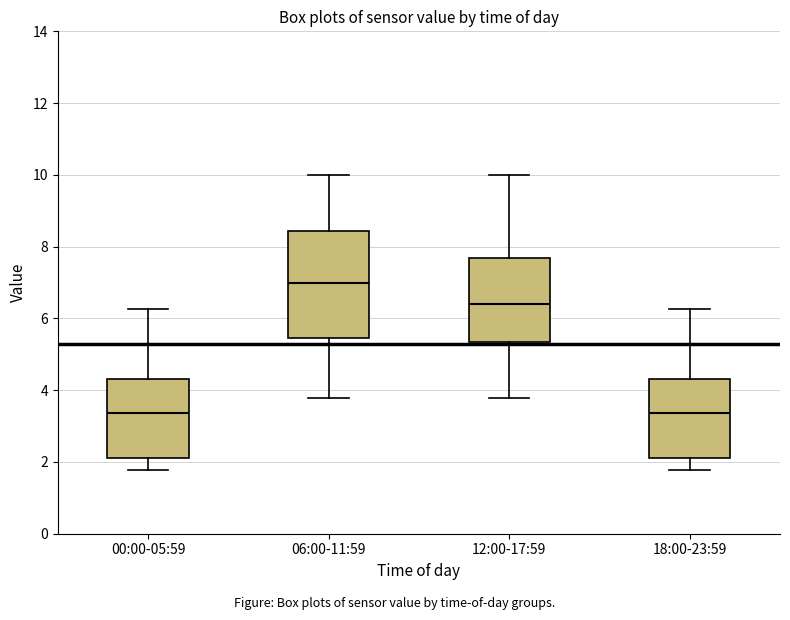

Which box is the tallest, from its lower edge to its upper edge?

06:00-11:59